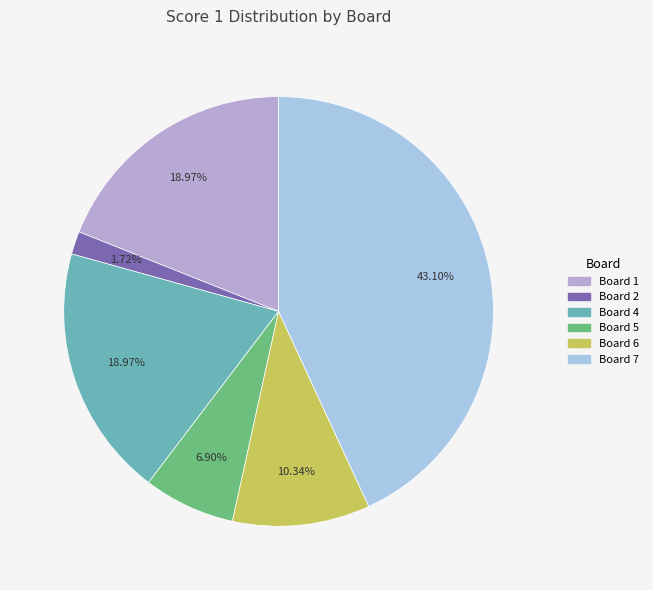

Is it true that Board 1 is 13% of the pie?

False